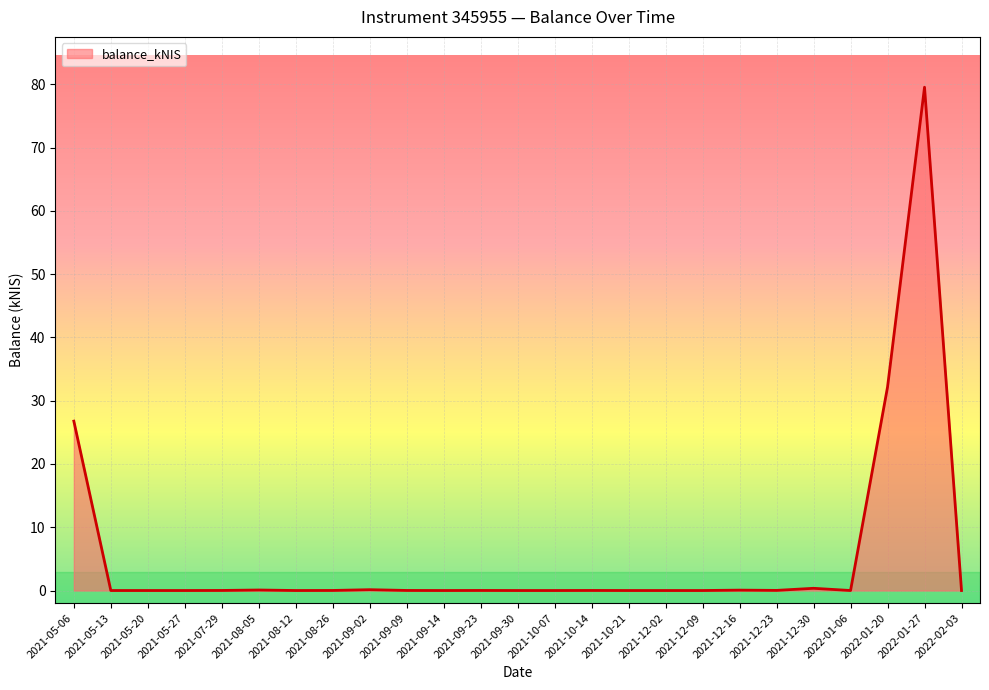

What is the average value?

5.6